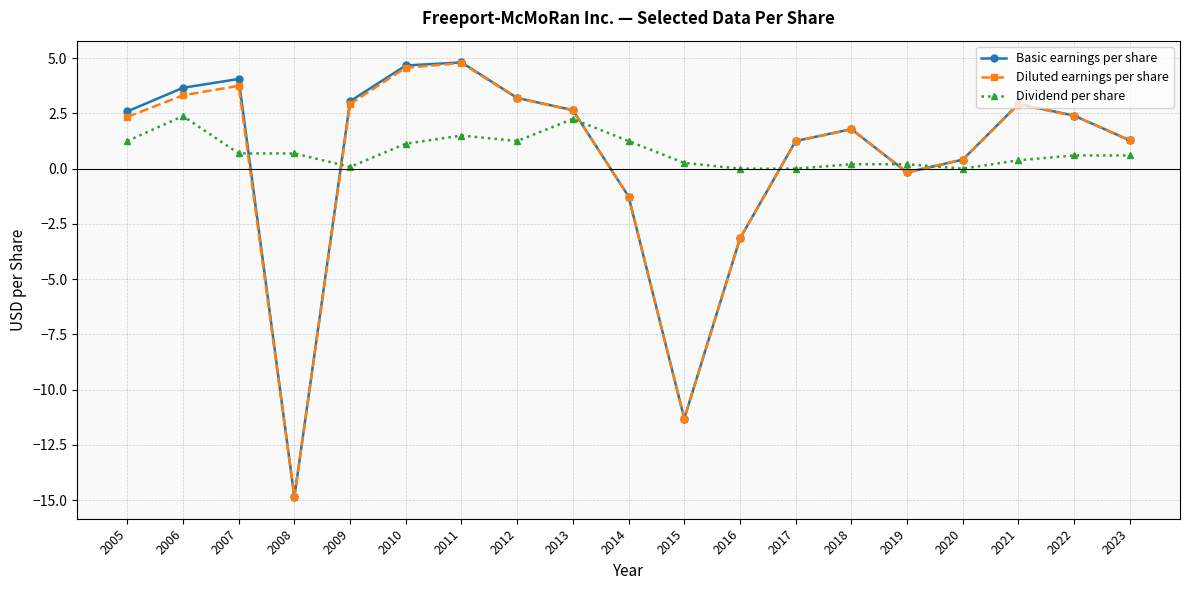

What is the value of the Basic earnings per share point at the 1st from the left?

2.6